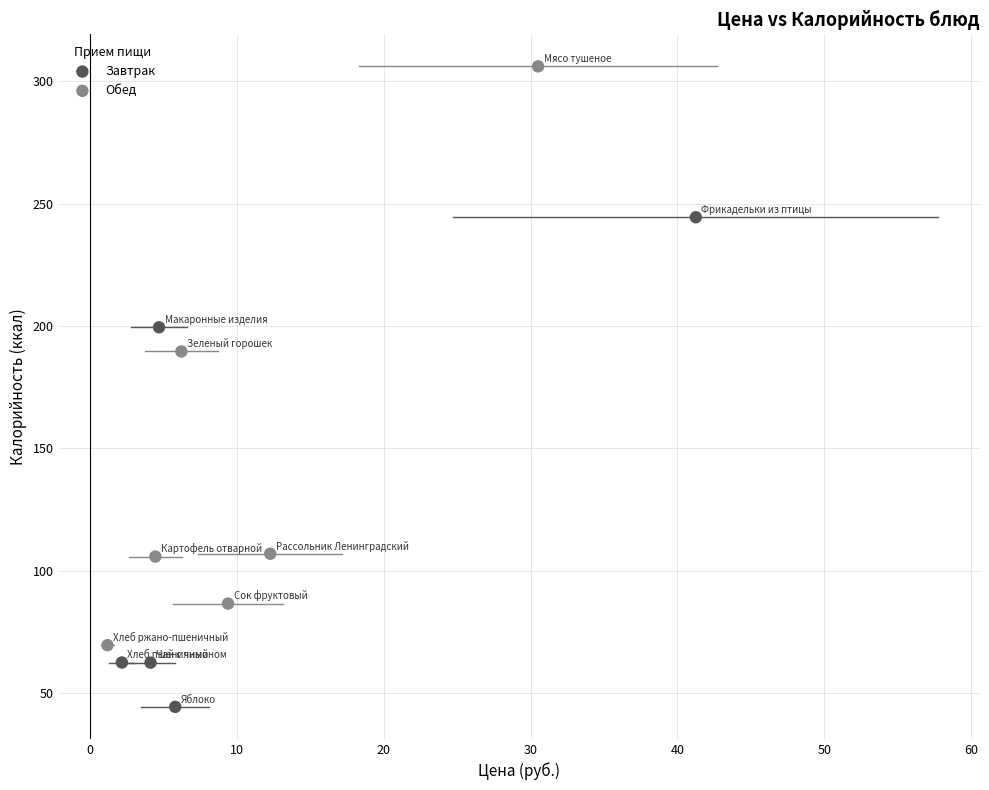

Which series reaches the maximum Y coordinate?

Обед